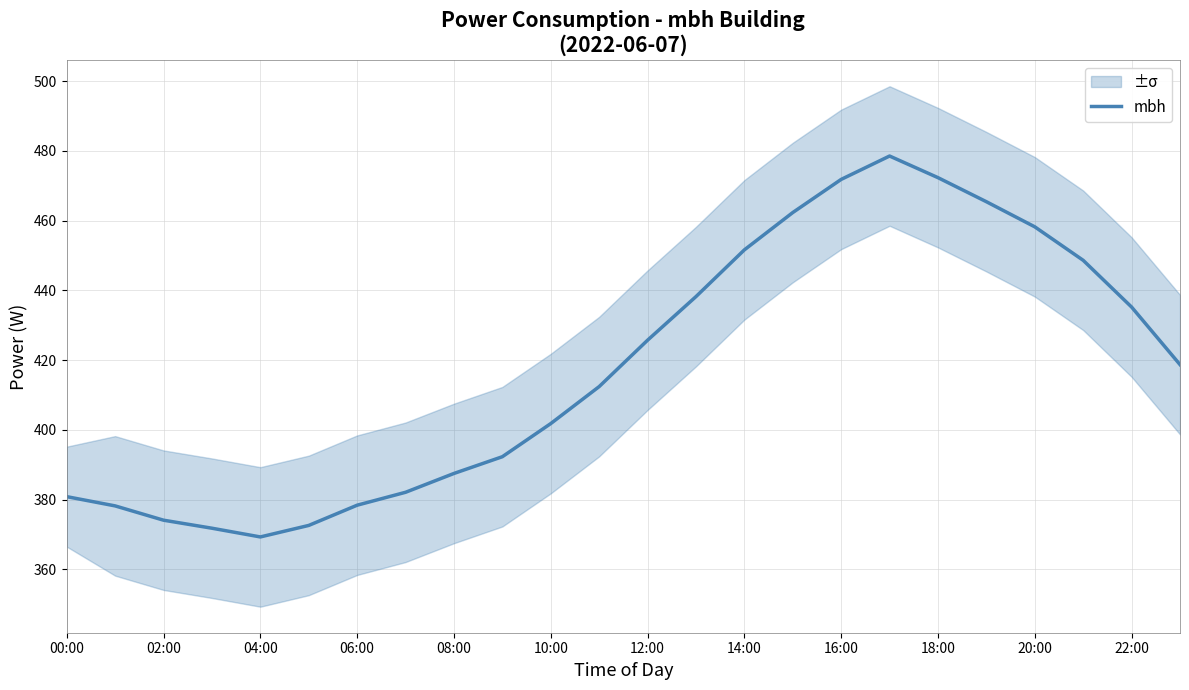

What is the minimum value for mbh?

369.3